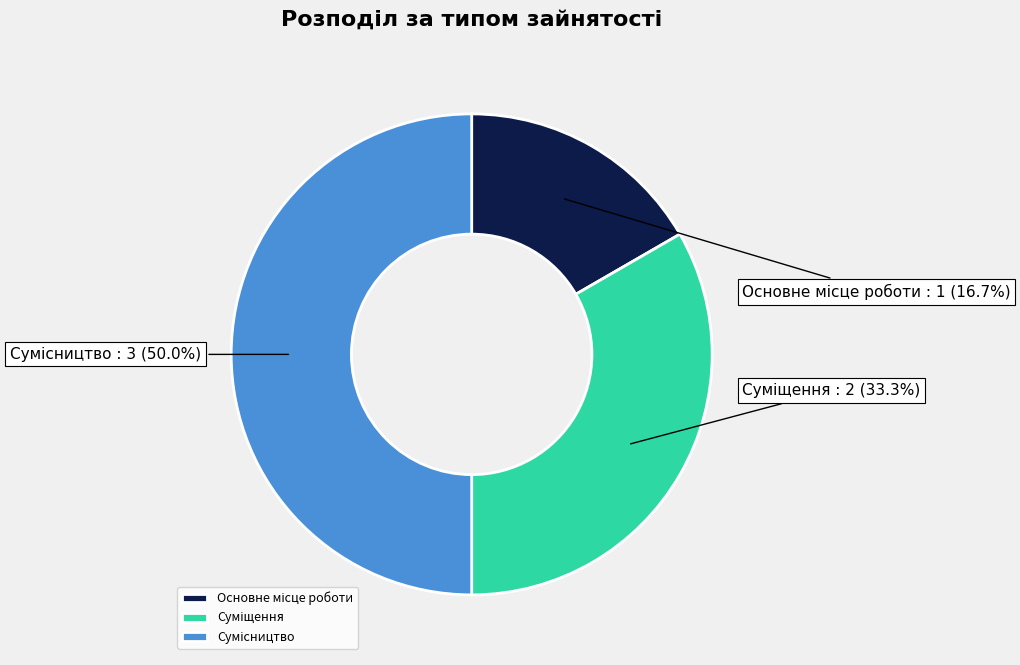

How many slices are in this pie chart?

3